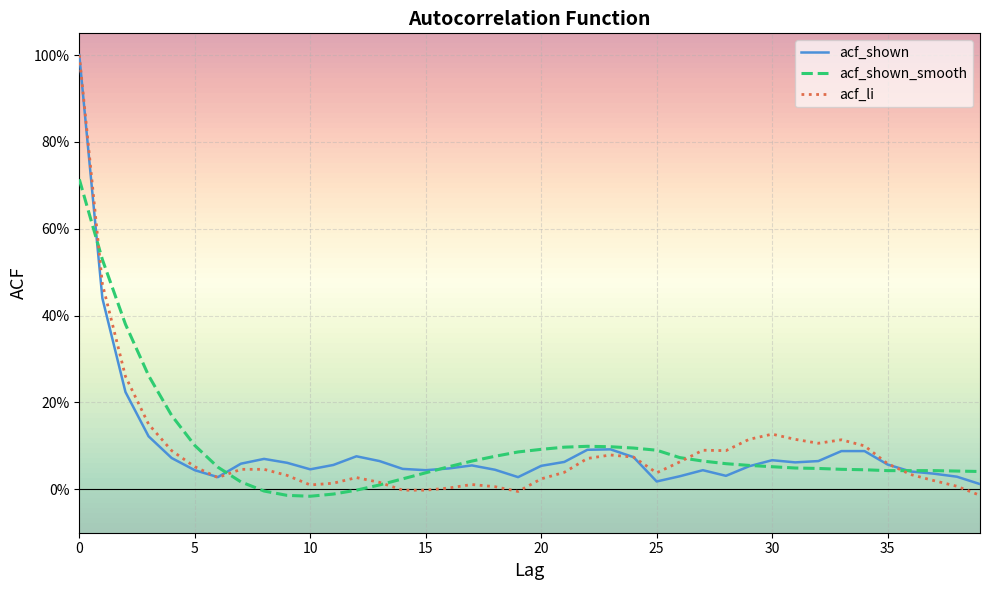

Which series has the largest range (max minus min)?

acf_li